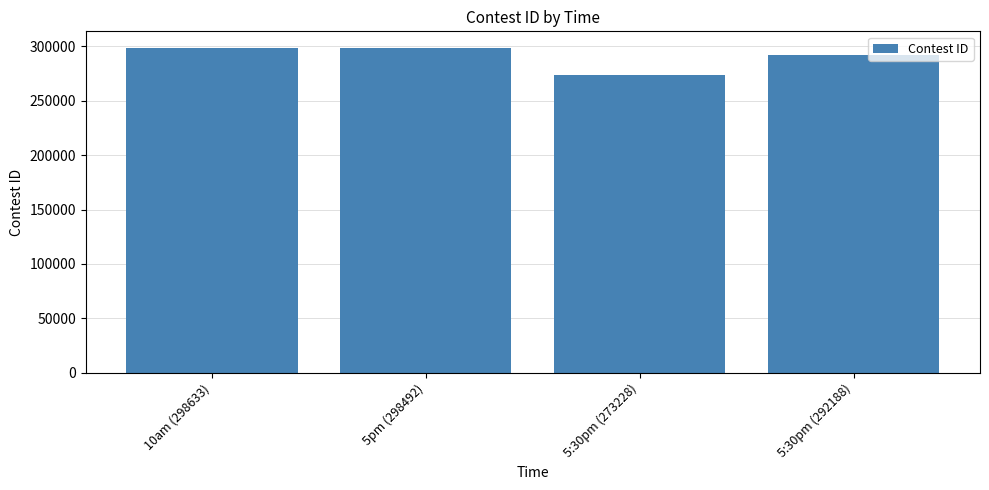

What is the sum of the values at 5:30pm (273228) and 5pm (298492)?

571720